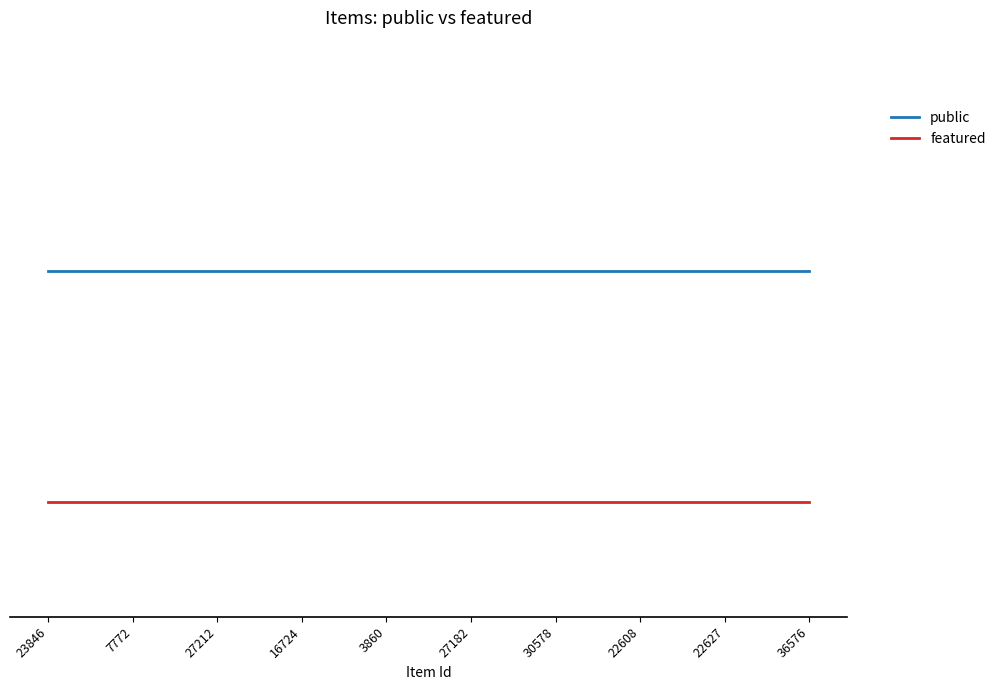

Reading left to right, transcribe all the data shown in this chart.

public: 23846=1	7772=1	27212=1	16724=1	3860=1	27182=1	30578=1	22608=1	22627=1	36576=1
featured: 23846=0	7772=0	27212=0	16724=0	3860=0	27182=0	30578=0	22608=0	22627=0	36576=0